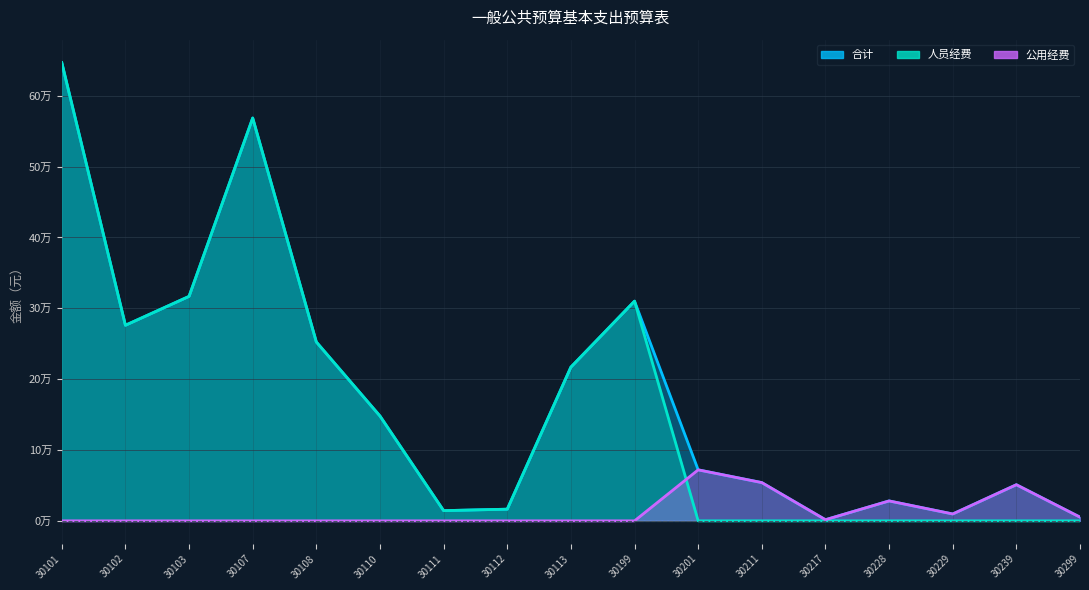

List the labels in order of 合计 value, smallest first.

30217, 30299, 30229, 30111, 30112, 30228, 30239, 30211, 30201, 30110, 30113, 30108, 30102, 30199, 30103, 30107, 30101